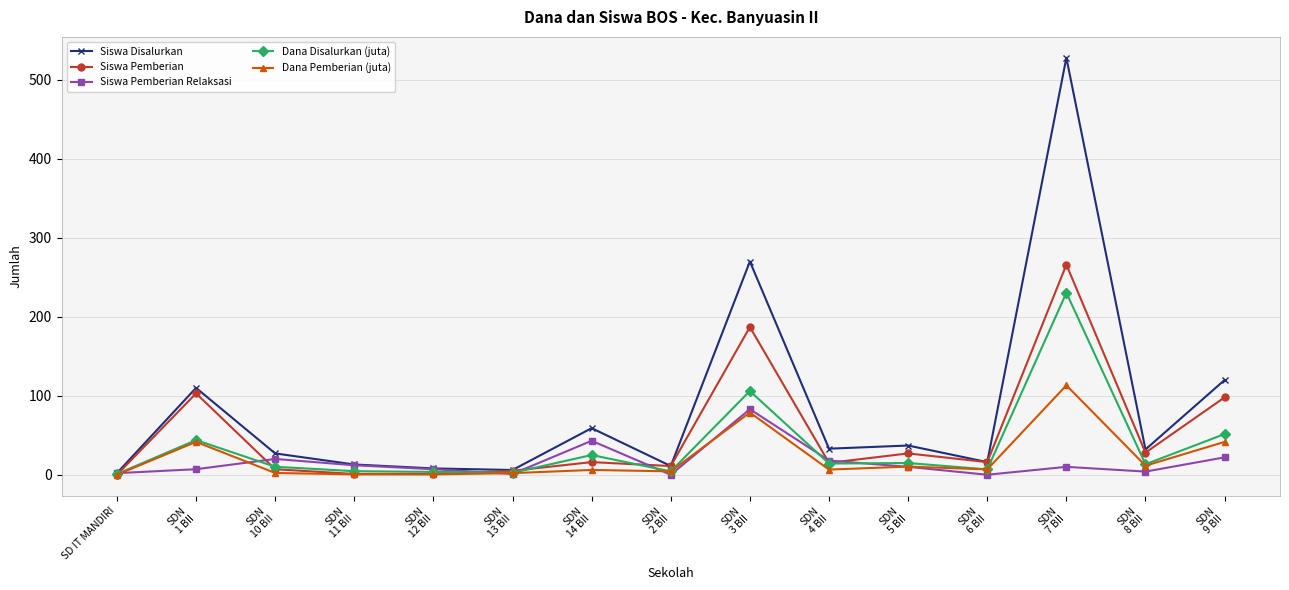

What is the total value across all series at SDN
10 BII?

66.4